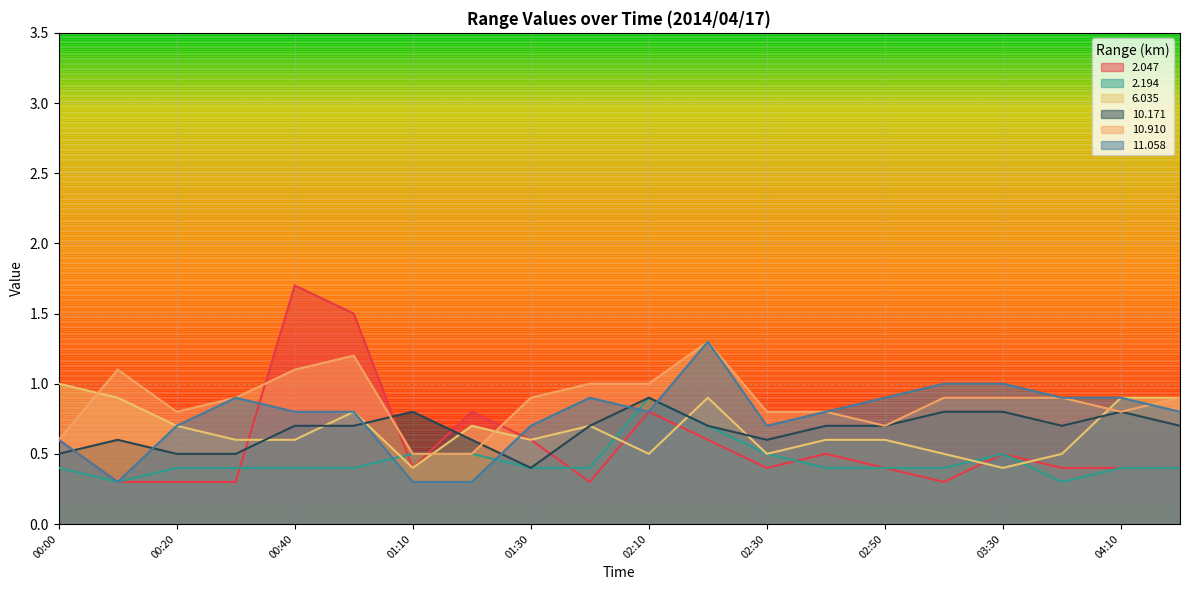

At which label does  10.171 reach its peak?

02:10